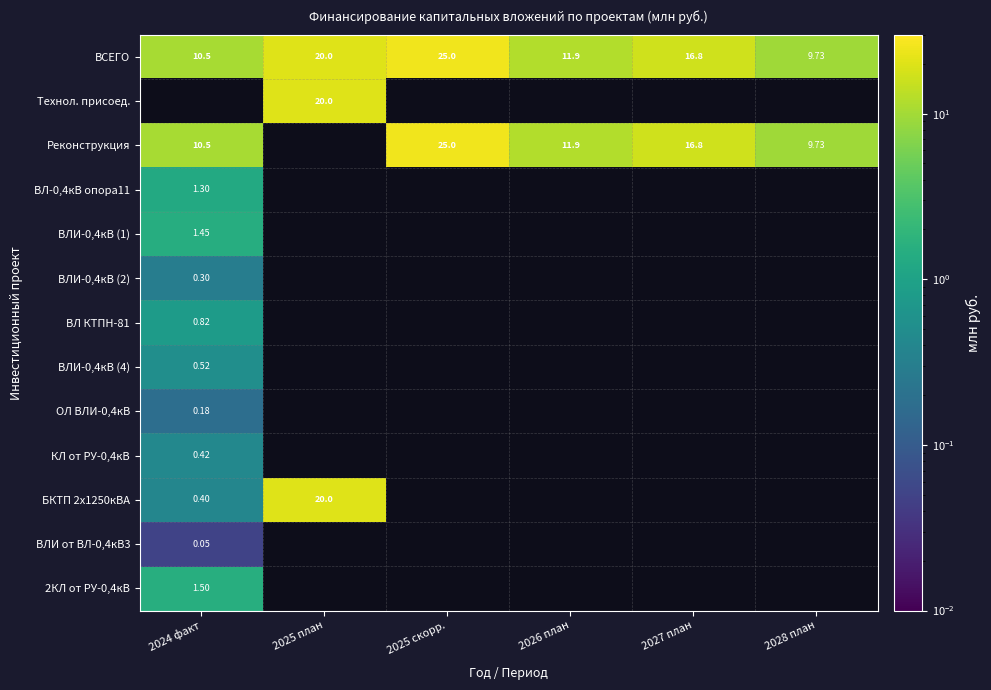

Which series has the widest spread of values?

БКТП 2х1250кВА